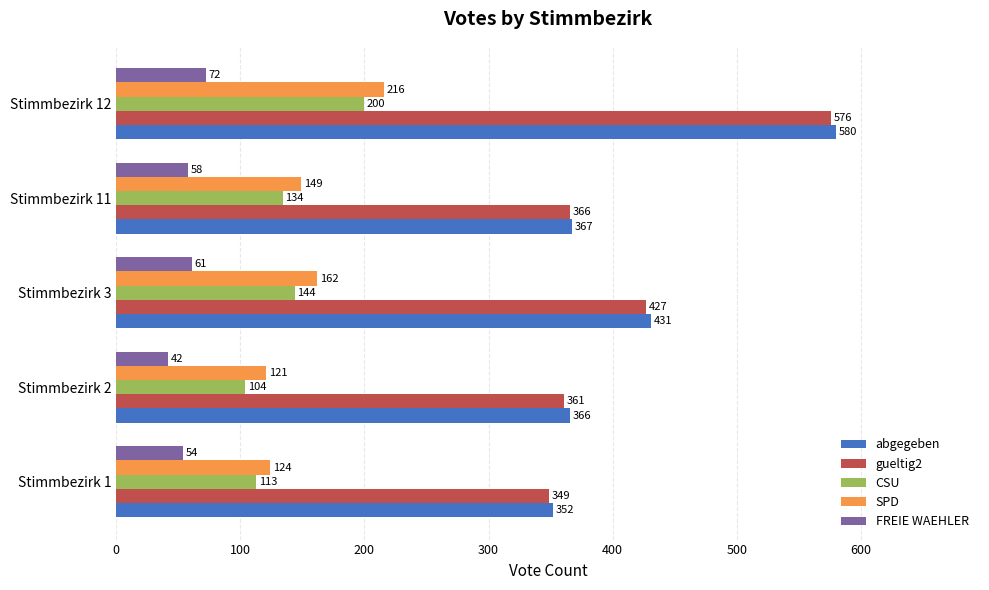

Is it true that abgegeben equals 166 at Stimmbezirk 2?

False